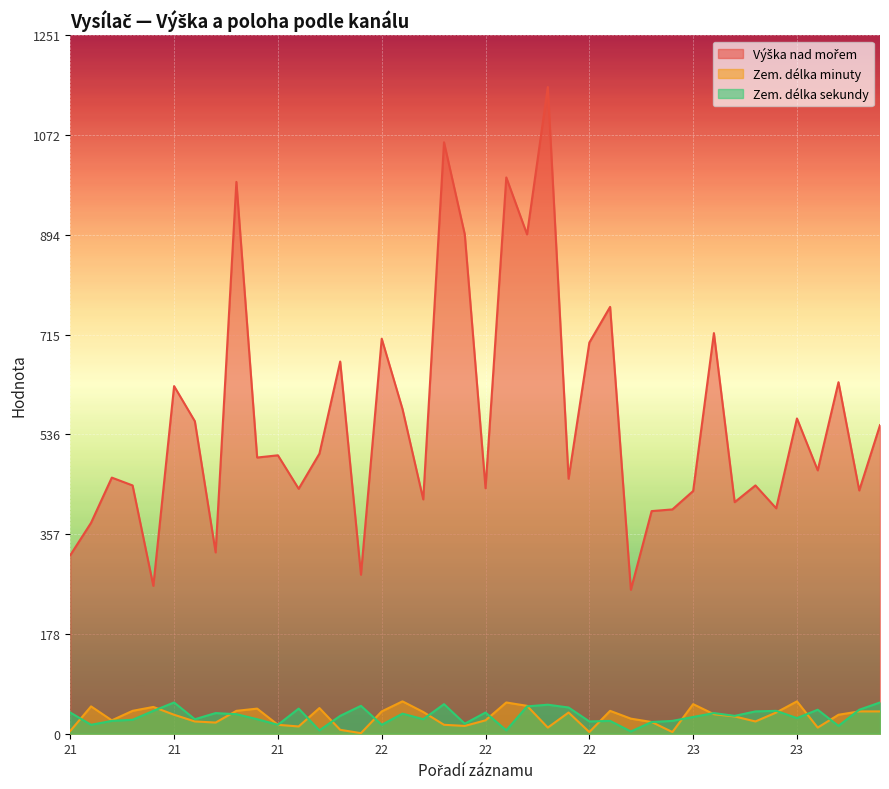

True or false: Výška nad mořem and Zem. délka minuty intersect in this chart.

False